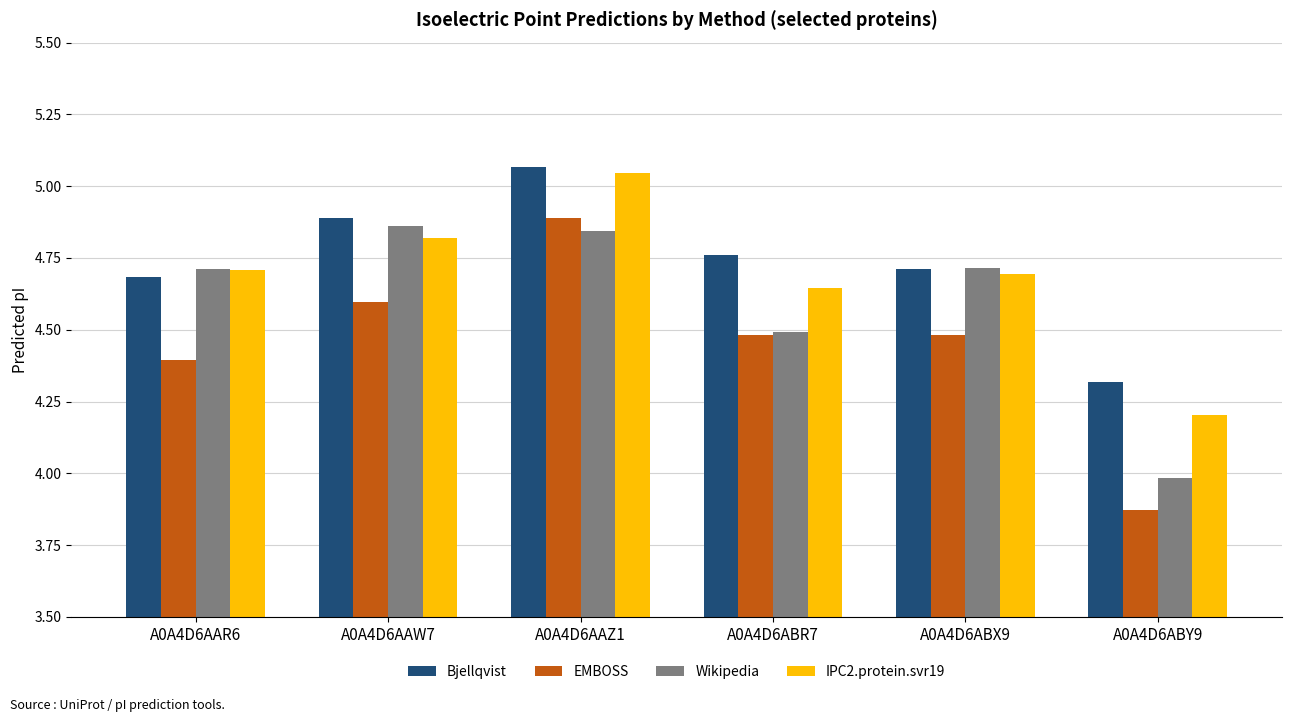

Count the EMBOSS values in the range 4 to 5.

5